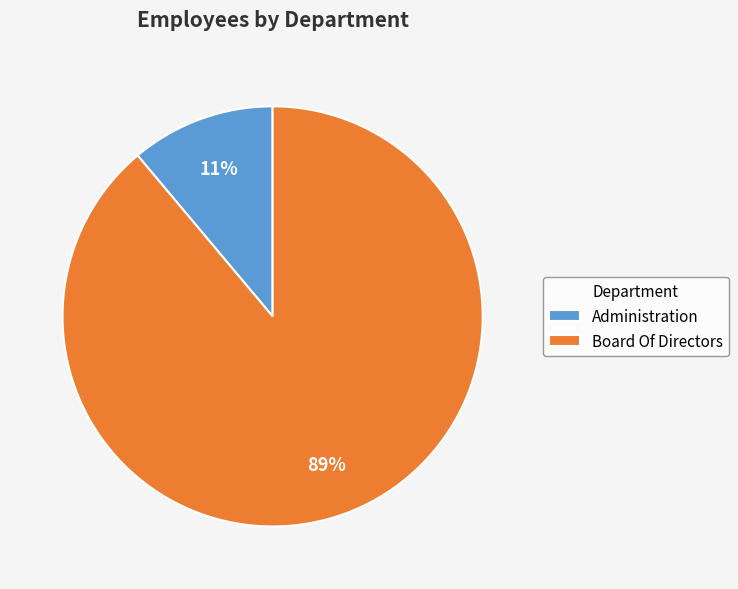

To the nearest percent, what portion does Board Of Directors represent?

89%